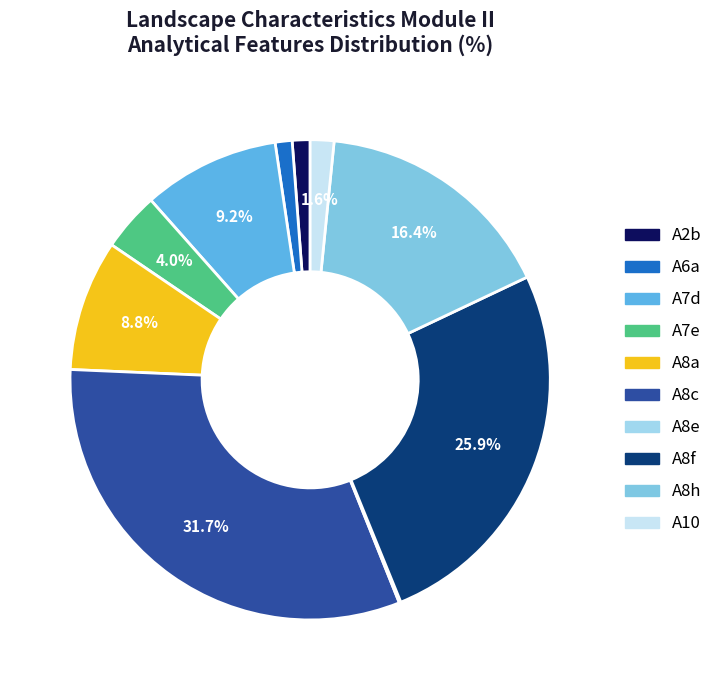

To the nearest percent, what is the difference between the largest and smallest slice percentages?

32%